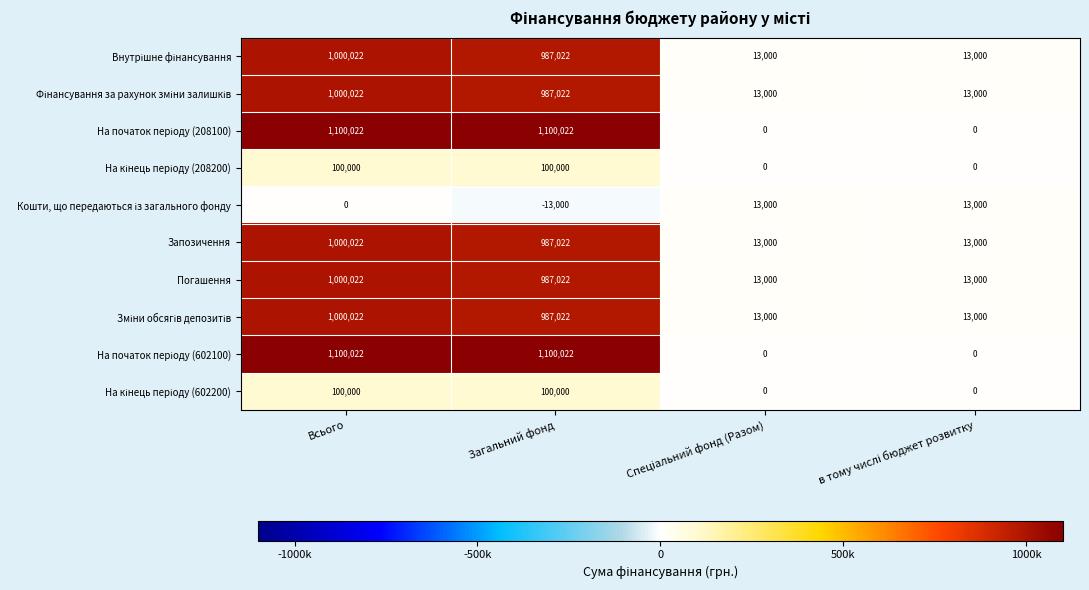

At which category is the sum across all series the highest?

Всього